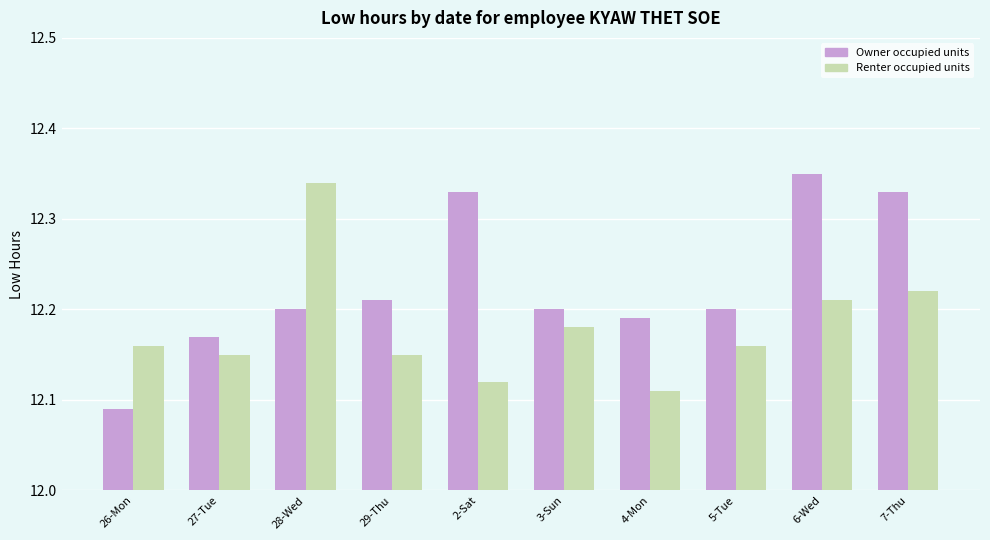

What is the difference between the maximum and second lowest values in the Owner occupied units series?

0.2